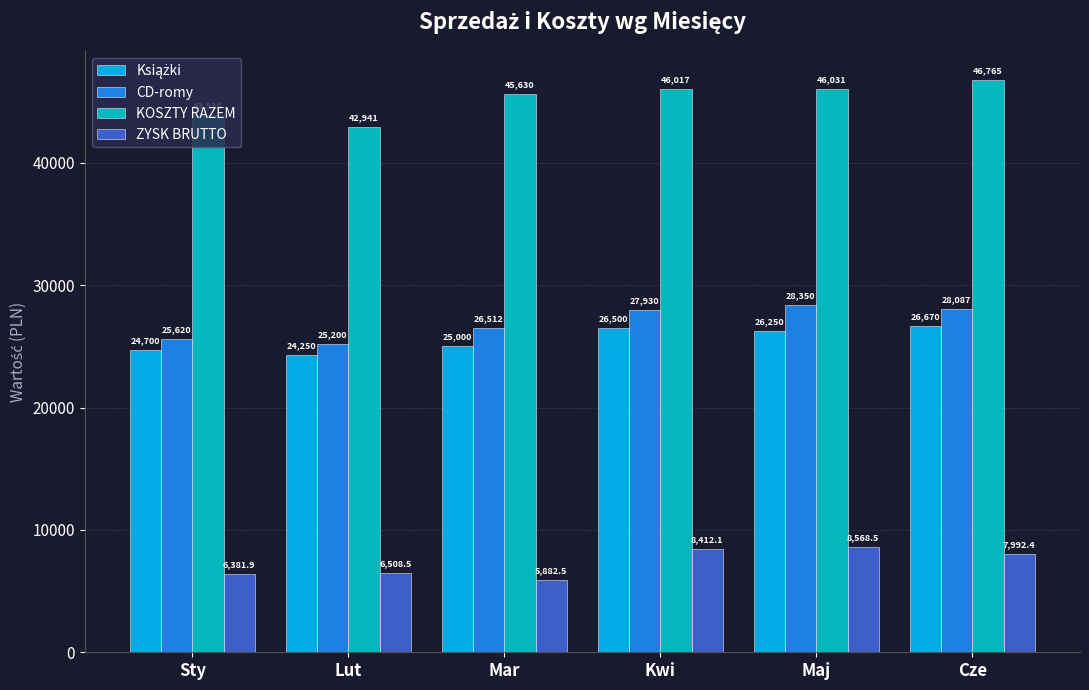

What is the maximum value shown in the chart?

46765.1